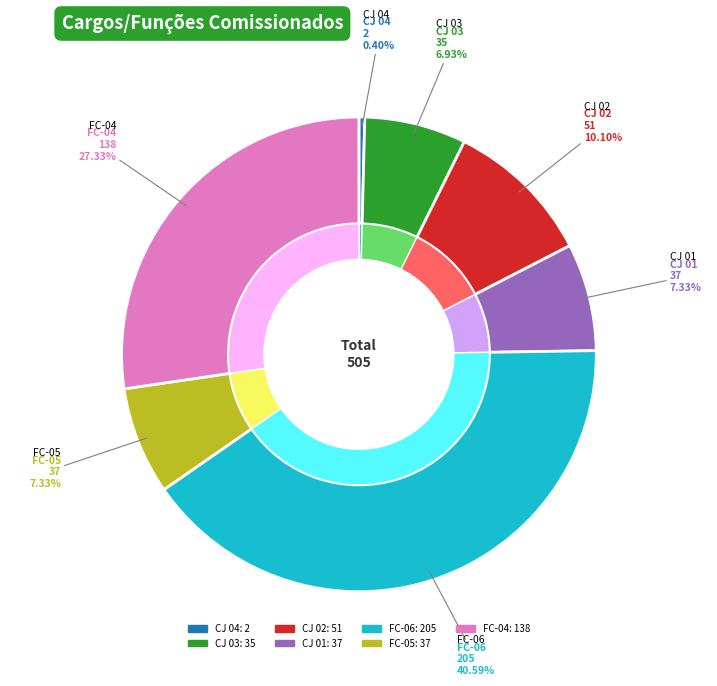

What percentage is the CJ 02 slice, to the nearest percent?

10%